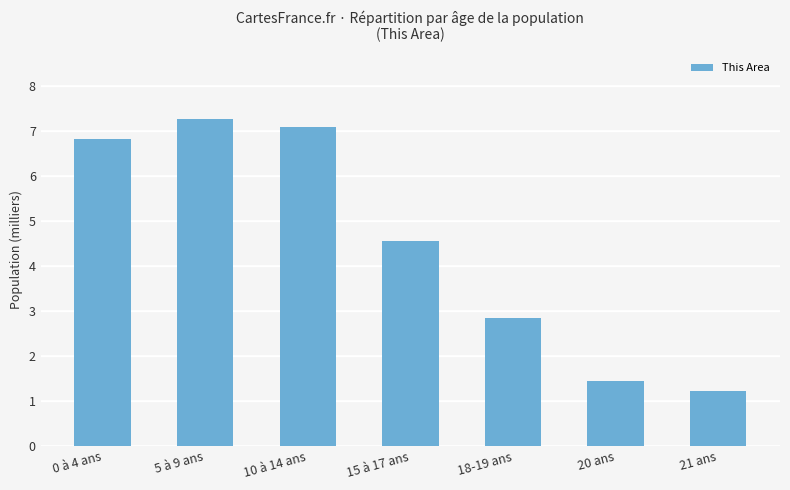

Is it true that the value at 21 ans is 0.8?

False